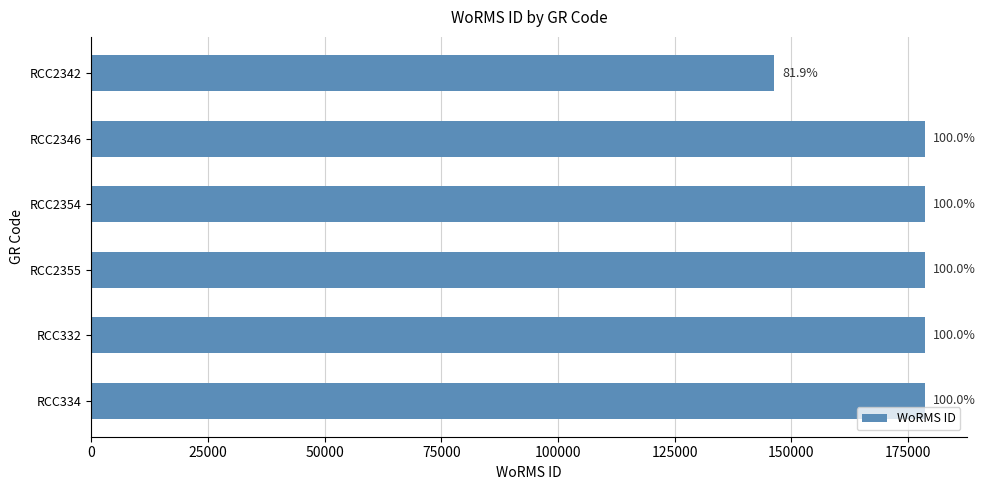

Are the bars horizontal?

Yes